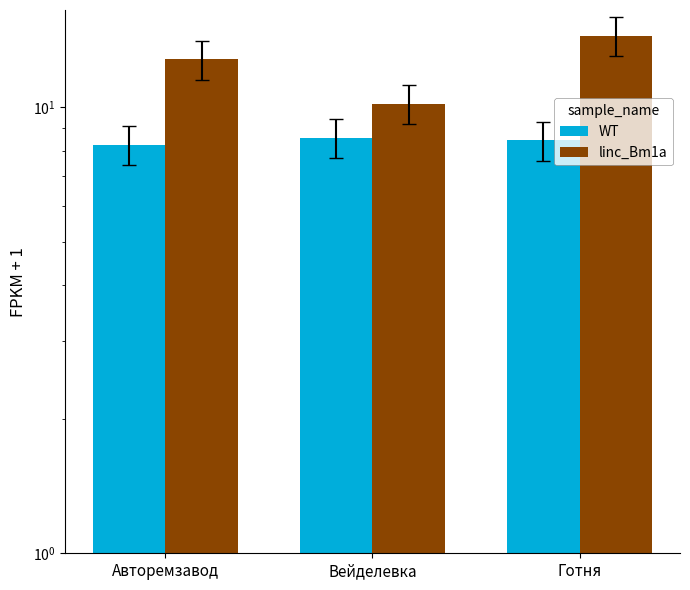

How many bars are there in each group?

2